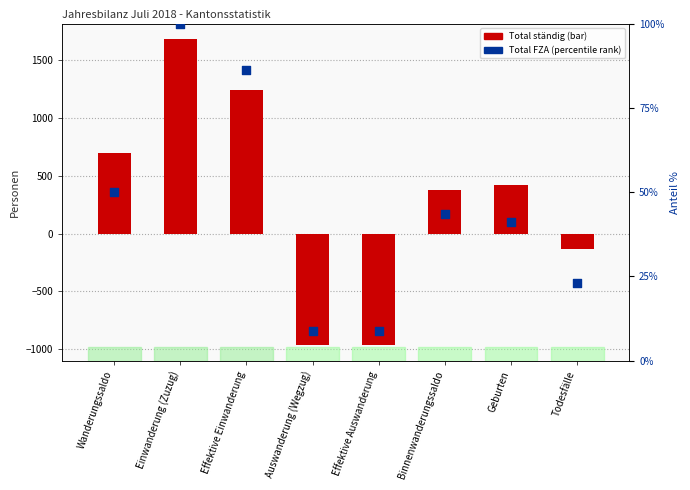

Which series reaches the maximum Y coordinate?

Total ständig